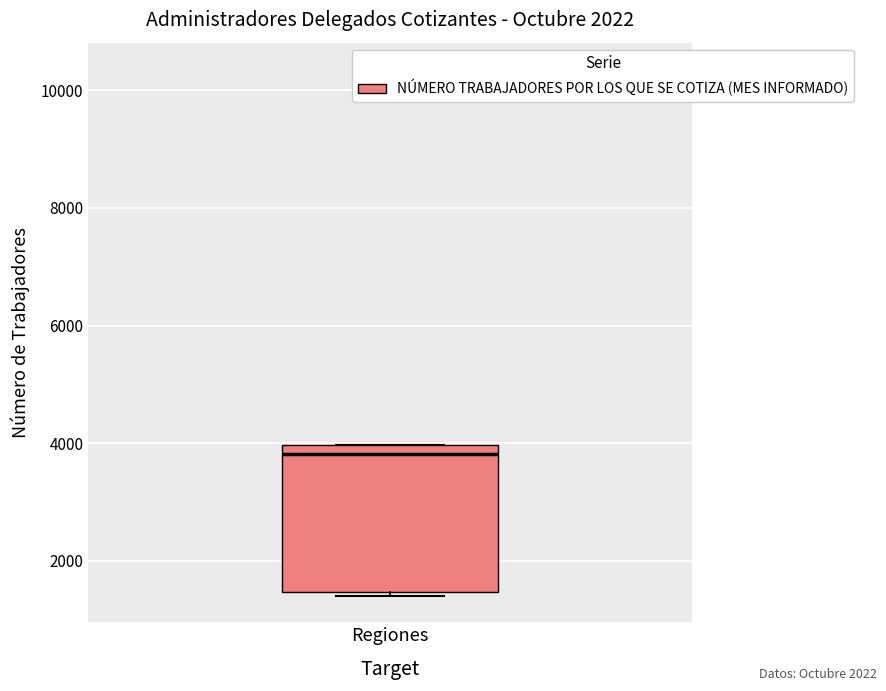

Read this box plot against the y-axis: the position of the median line, the range covered by the box, and the ends of both whiskers. The values are not printed on the chart, so give them approximately, as read against the axis.

median 3800, box 1400 to 4000, whiskers 1400 (just below the box's lower edge) to 4000